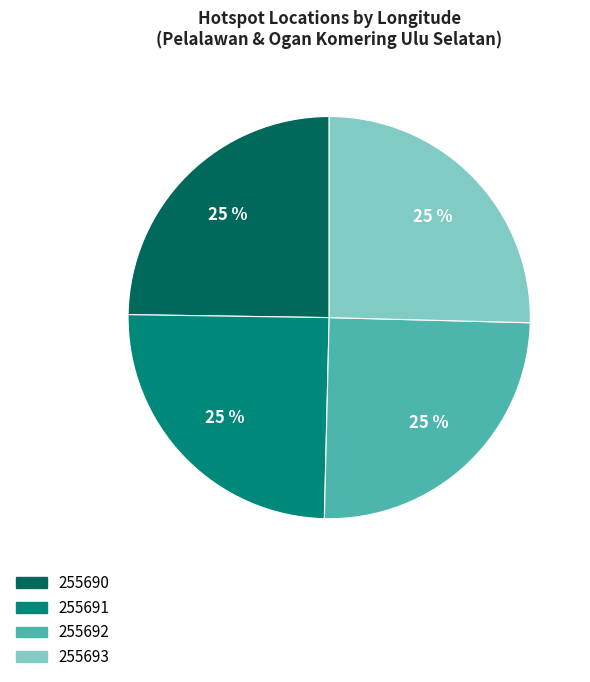

Between 255693 and 255690, which is larger?

255693